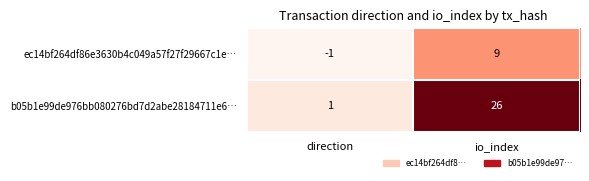

What is the difference between the highest and lowest values at io_index?

17